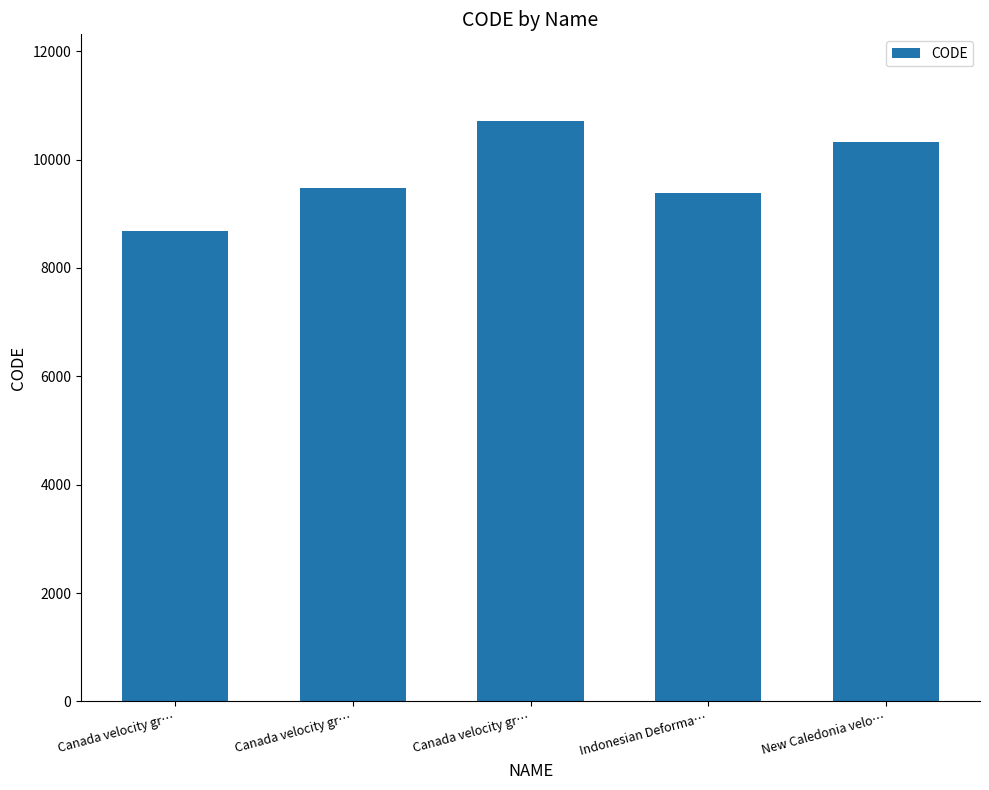

At which label does the data first exceed 9483?

Canada velocity gr…